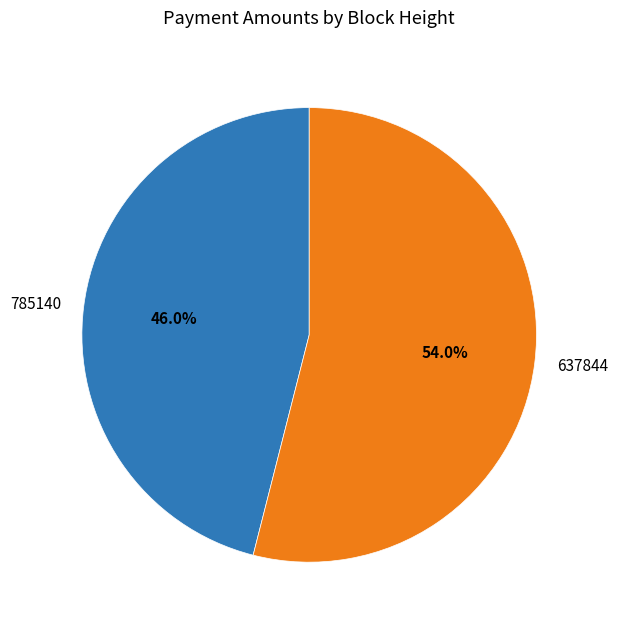

What portion of the pie excludes 637844?

46.0%